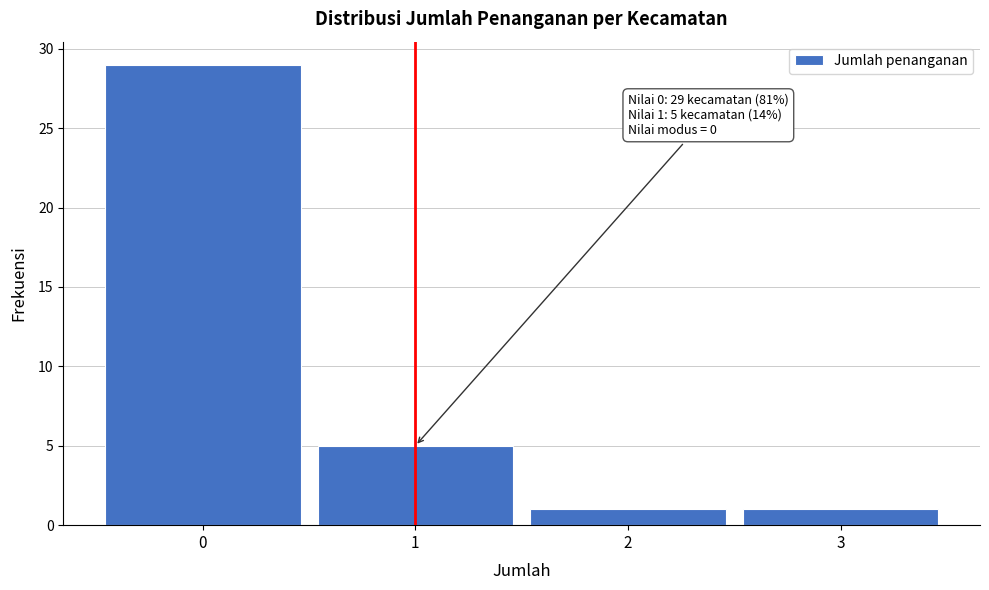

Which range on the x-axis has the tallest bar?

-0.5 to 0.5